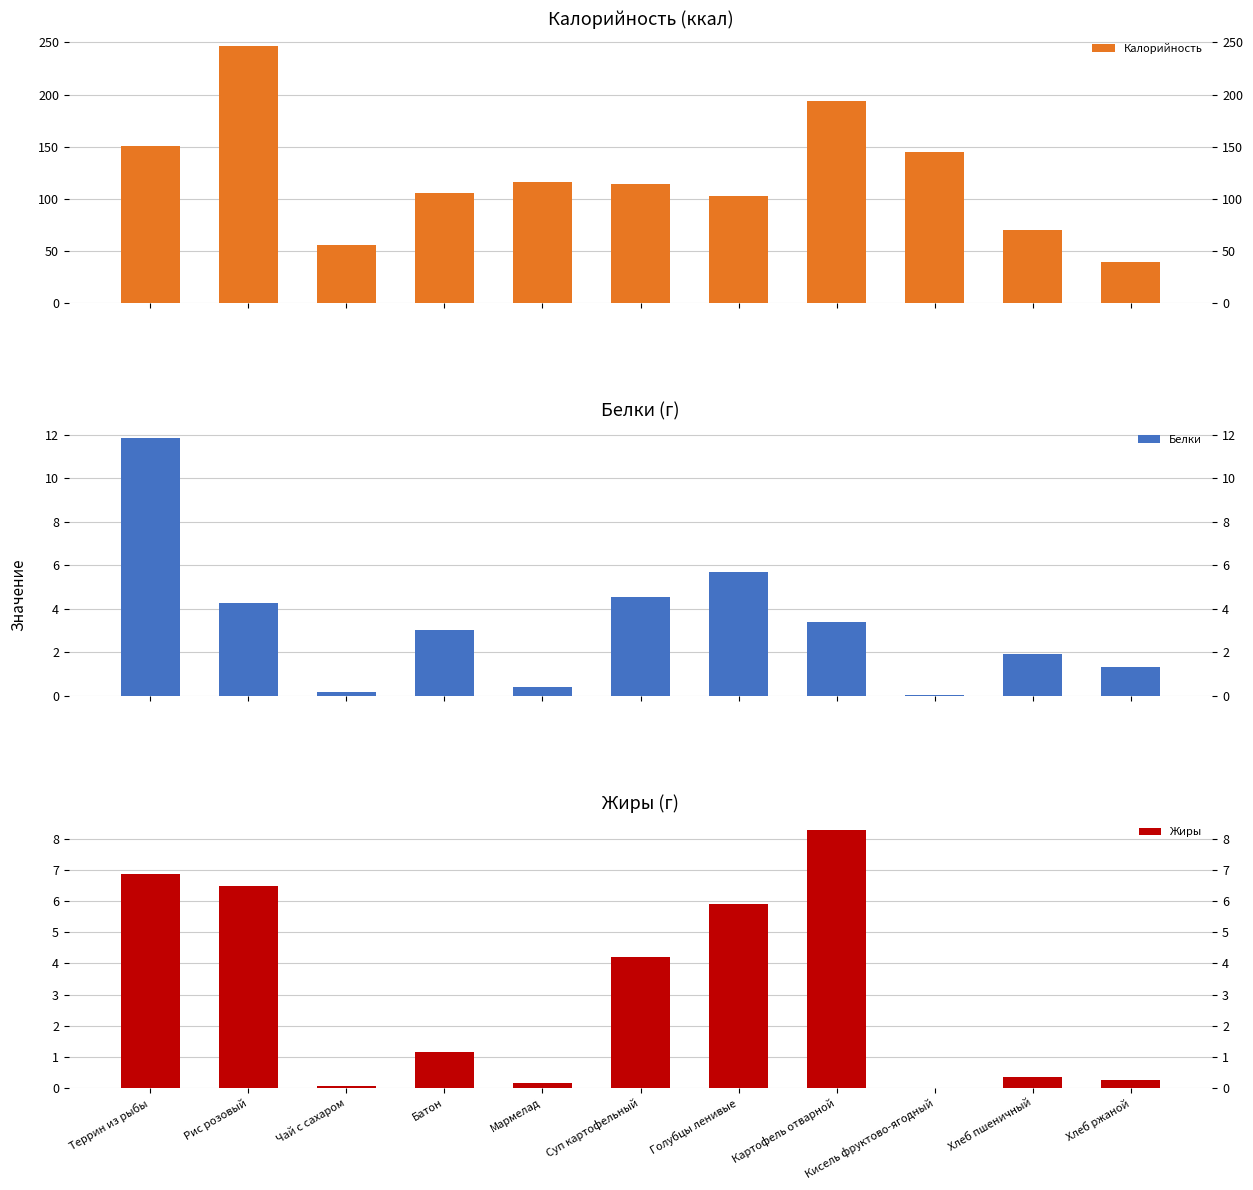

Is it true that Белки equals 3.0 at Батон?

True